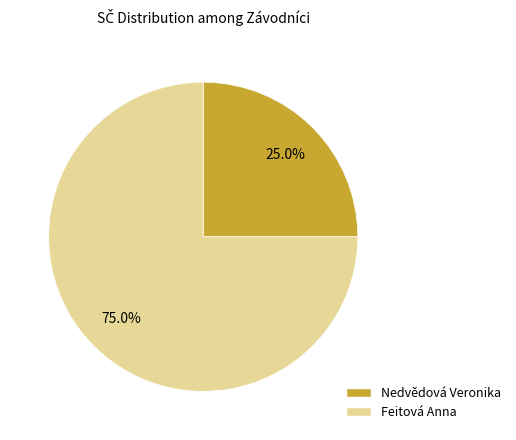

What percentage do Feitová Anna and Nedvědová Veronika together represent?

100.0%